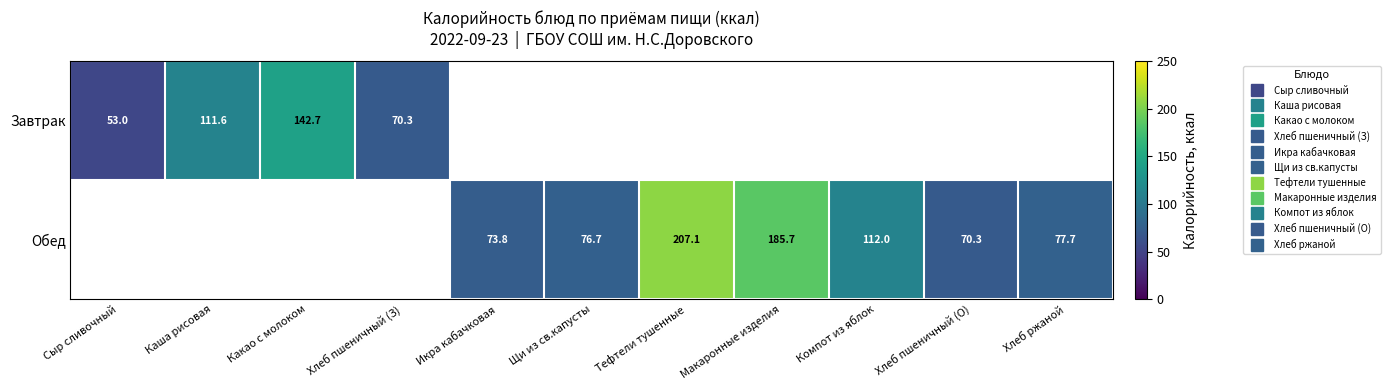

How many data points does each series have?

11